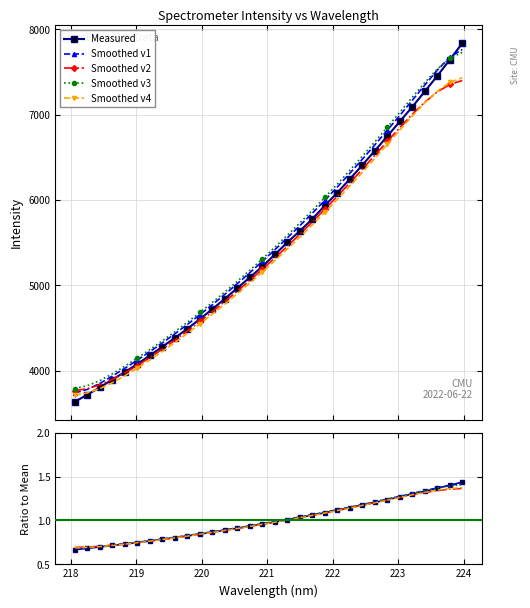

How many categories are shown in the chart?

32